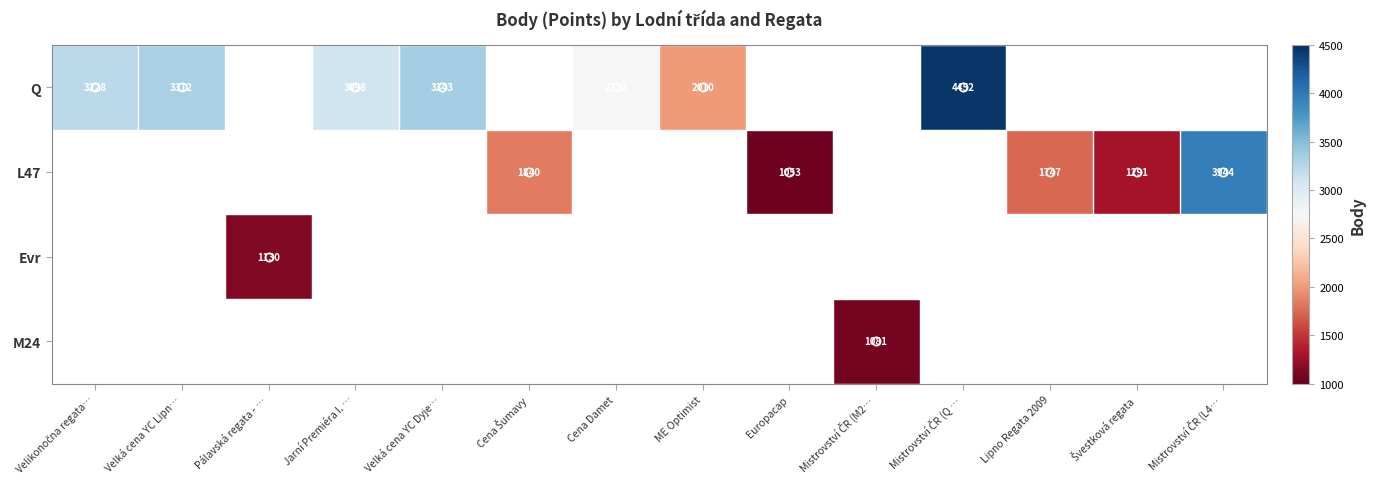

Is it true that Q equals 2738 at Cena Damet?

True